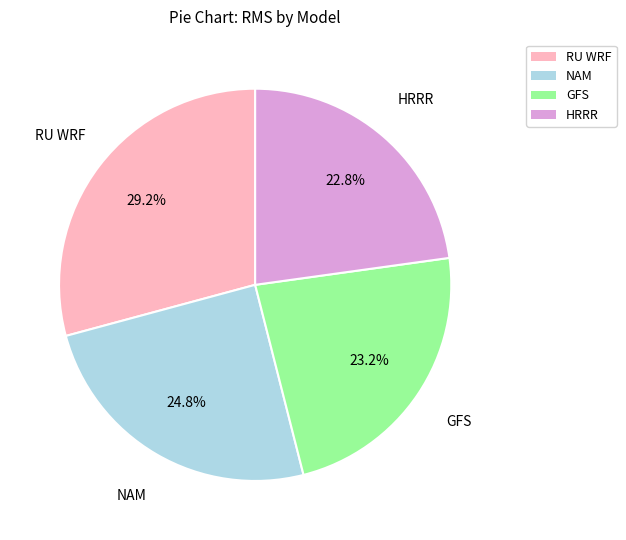

How much of the chart is everything except NAM?

75.2%